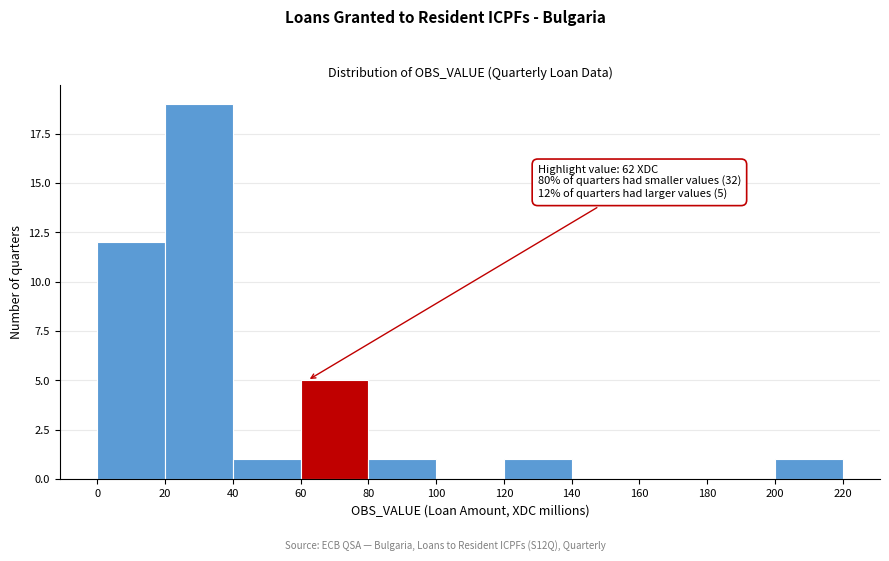

Which range on the x-axis has the tallest bar?

20 to 40